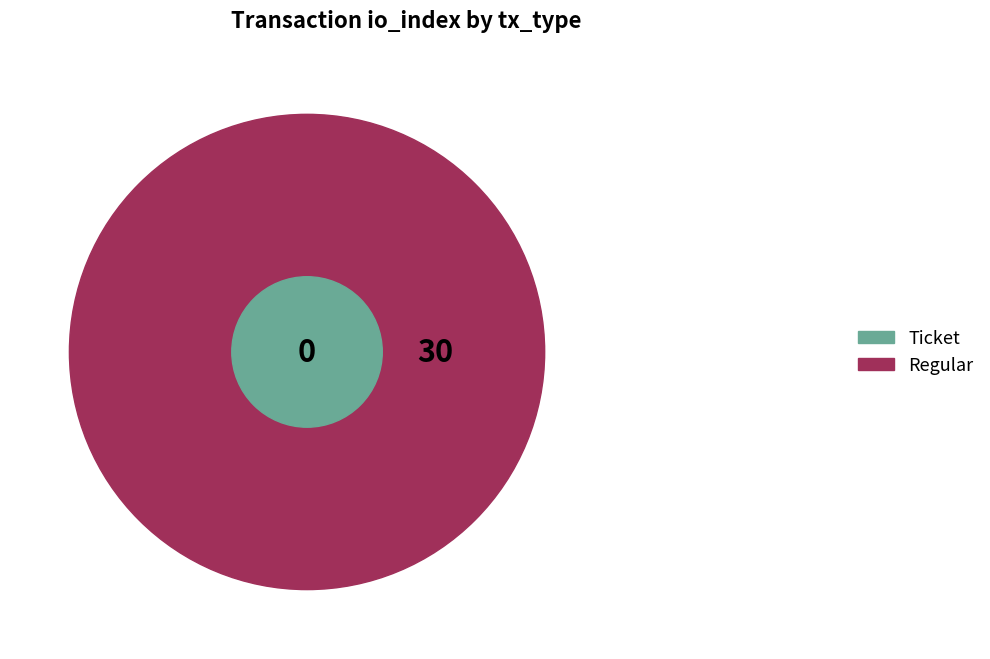

Is it true that Regular is 100% of the pie?

True